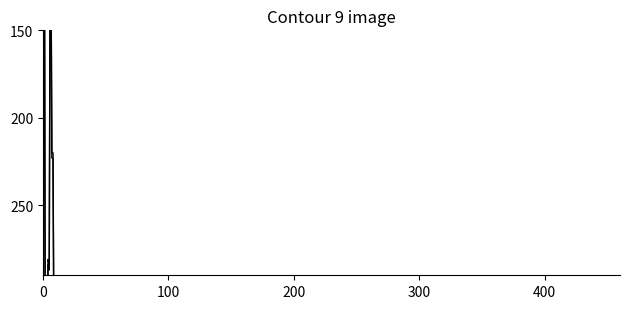

How many values are below 281?

5